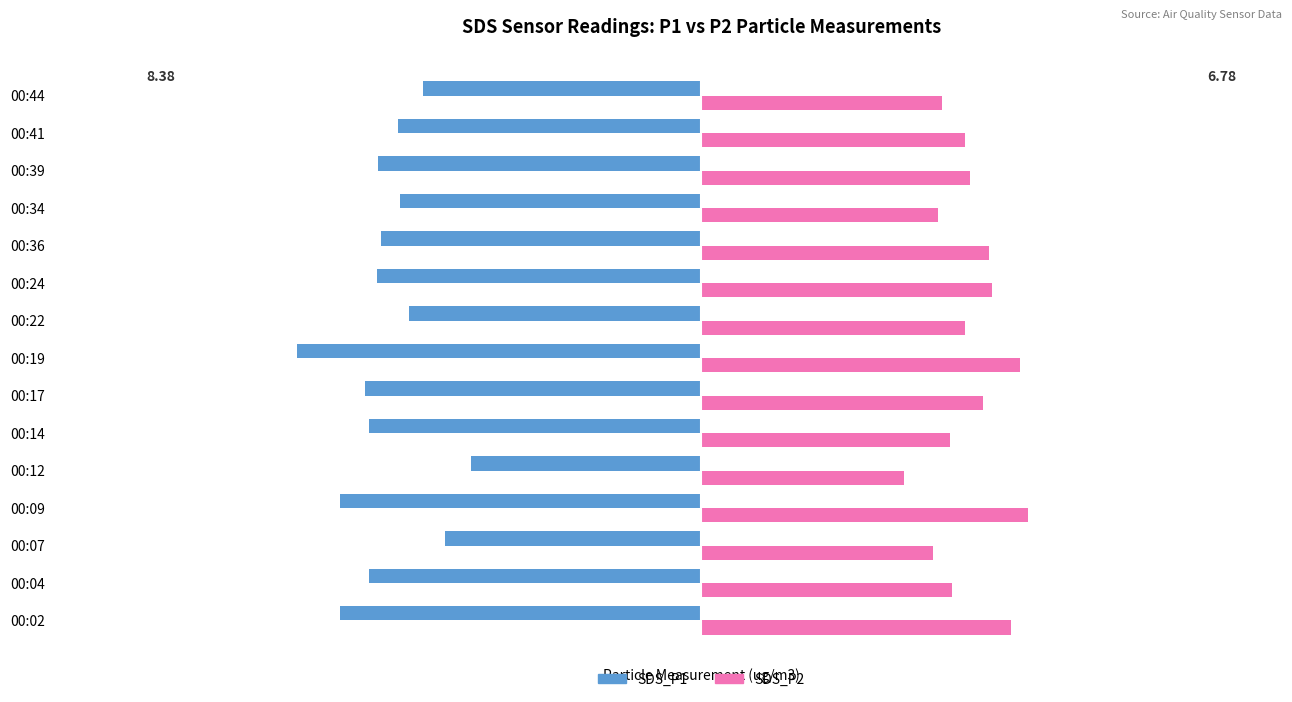

Rank the series at 00:34 from lowest to highest value.

SDS_P1, SDS_P2